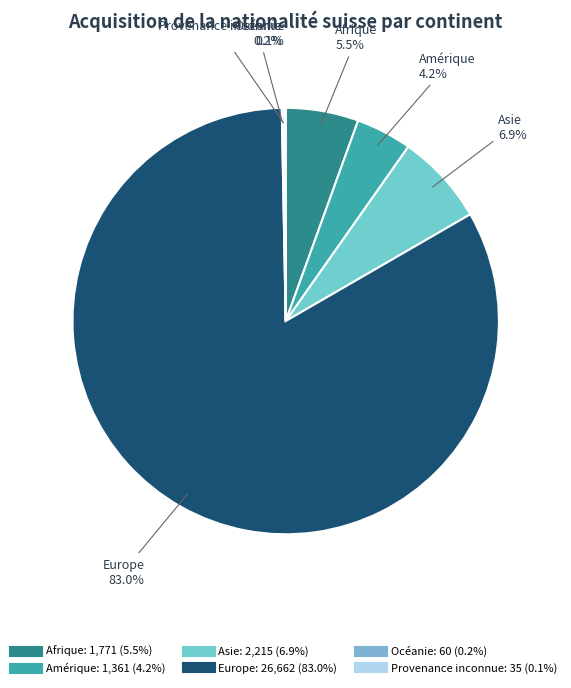

To the nearest percent, what portion does Europe represent?

83%